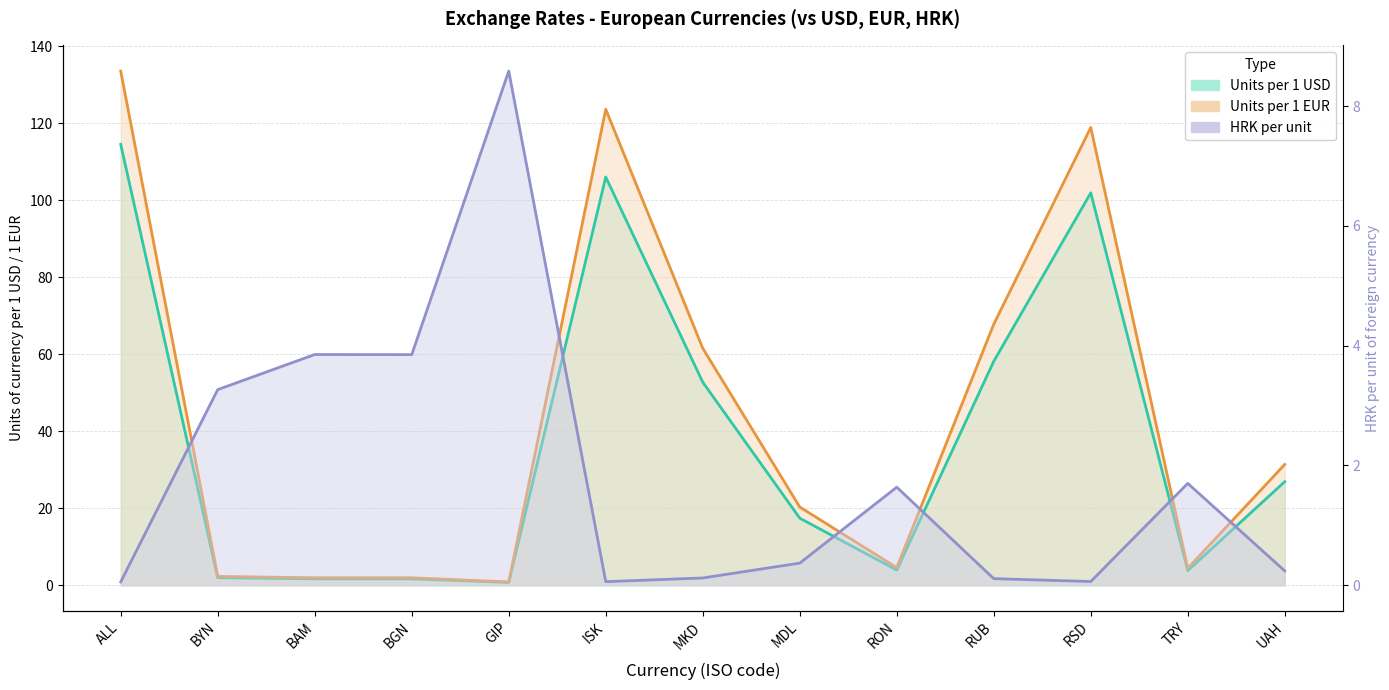

What is the minimum value for Units per 1 EUR?

0.9